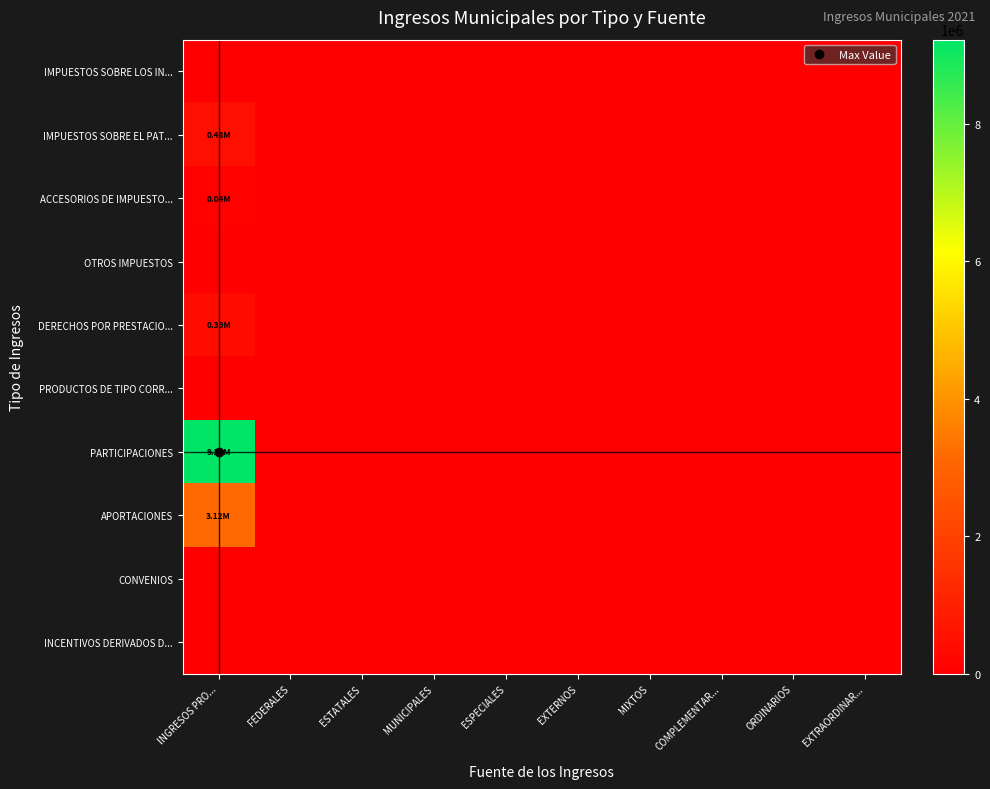

Which series has the largest total across all categories?

PARTICIPACIONES